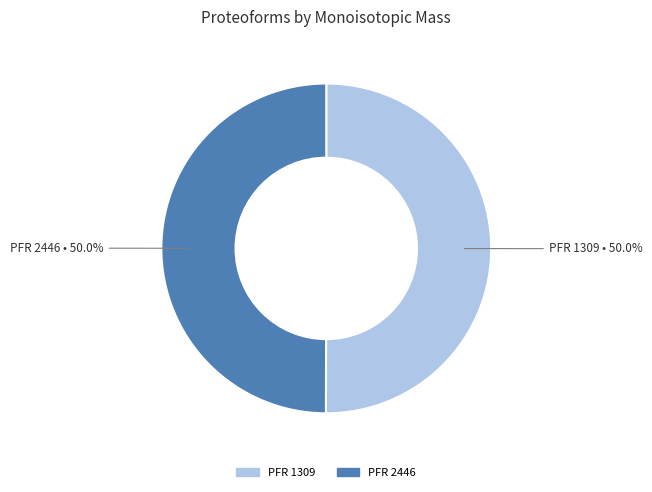

Combined, do PFR 2446 and PFR 1309 account for over 50%?

Yes